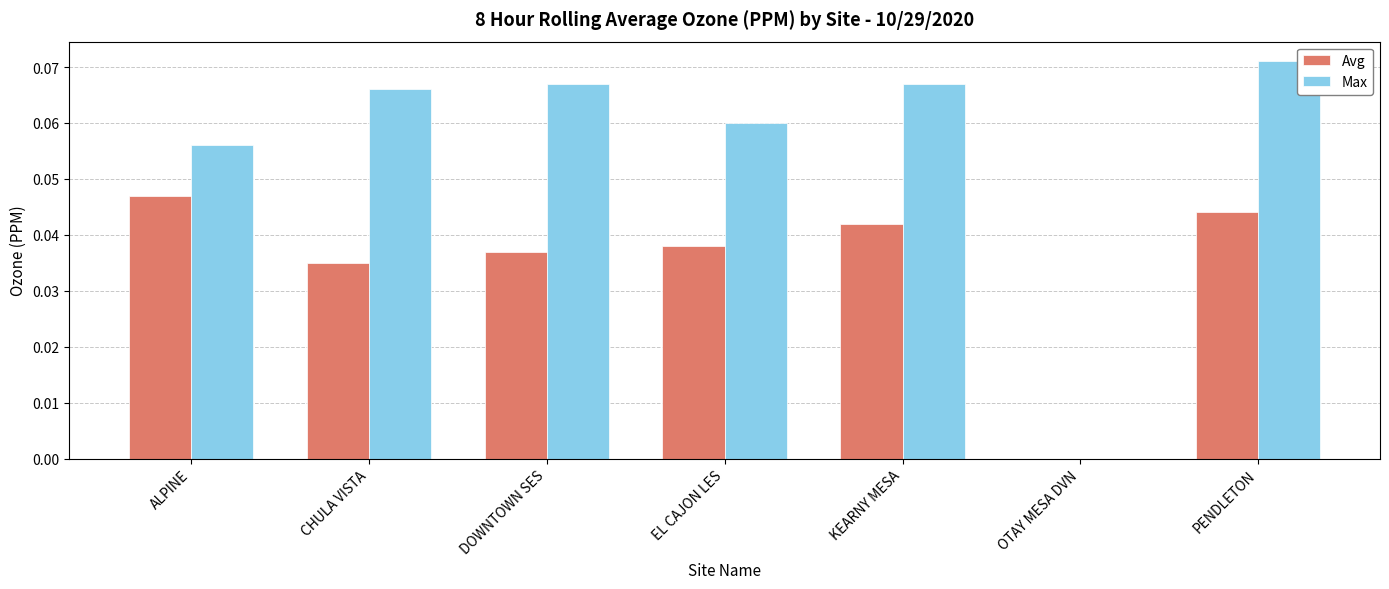

At which category does the chart reach its peak across all series?

PENDLETON